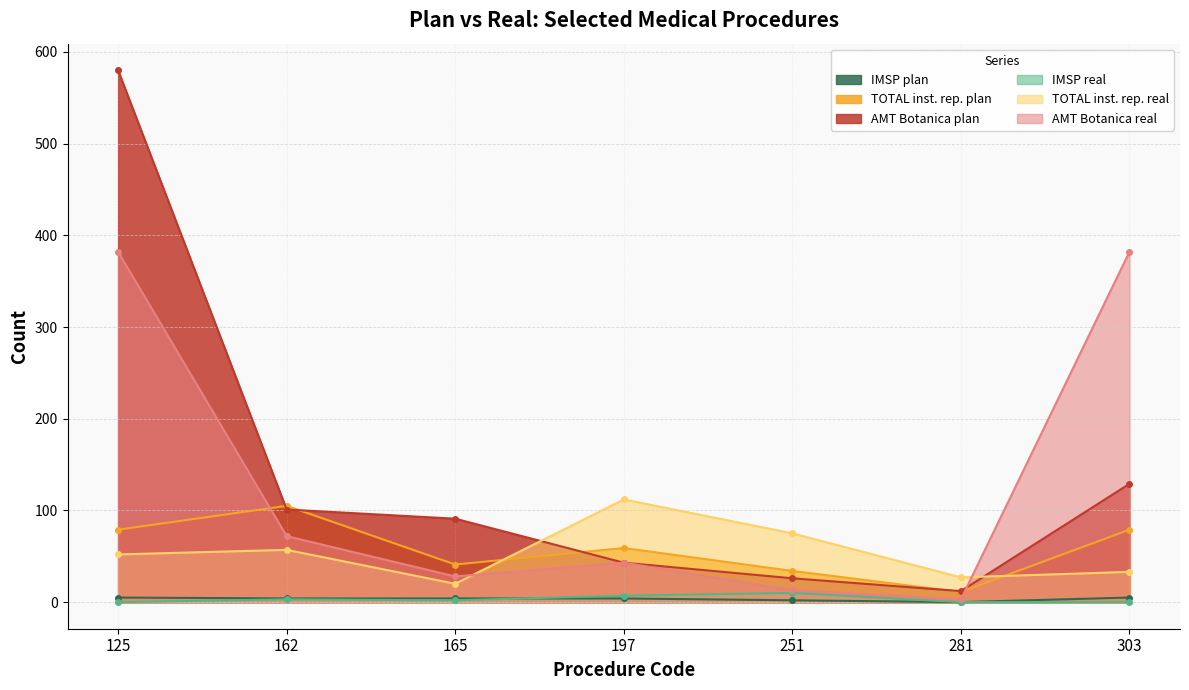

Rank the categories by AMT Botanica real value from lowest to highest.

281, 251, 165, 197, 162, 125, 303